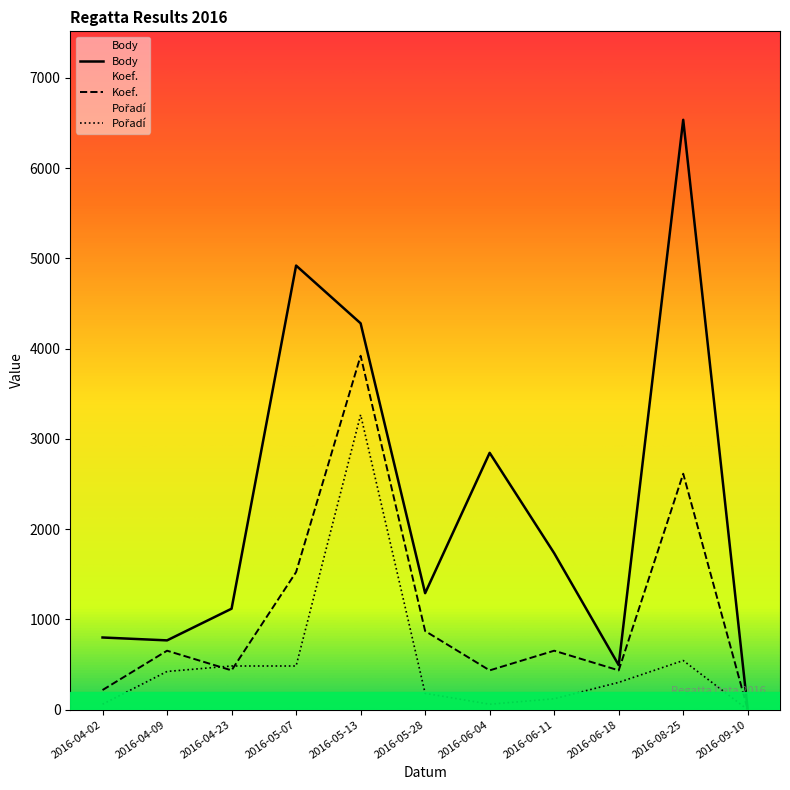

How many data points in Body are less than 1291?

5